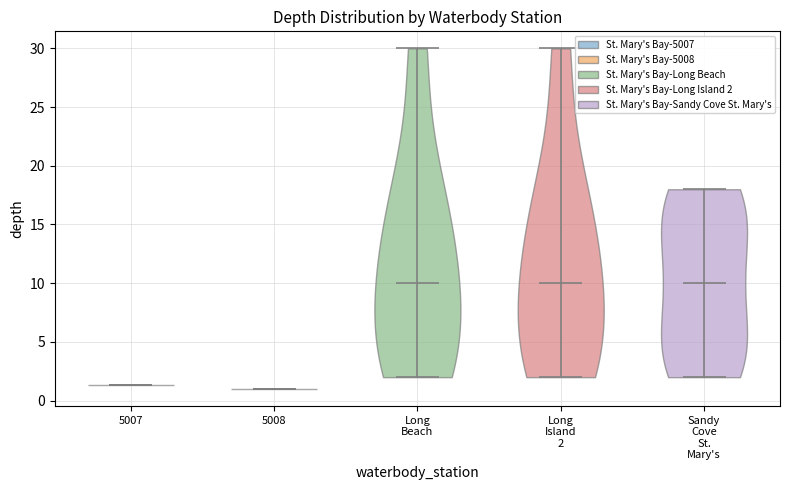

Reading left to right, read every violin against the y-axis: where its median line is, and the lowest and highest points it reaches. The values are not printed on the chart, so give them approximately, as read against the axis.

5007: median line 1.5, lowest point 1.5, highest point 1.5
5008: median line 1.0, lowest point 1.0, highest point 1.0
Long Beach: median line 10.0, lowest point 2.0, highest point 30.0
Long Island 2: median line 10.0, lowest point 2.0, highest point 30.0
Sandy Cove St. Mary's: median line 10.0, lowest point 2.0, highest point 18.0